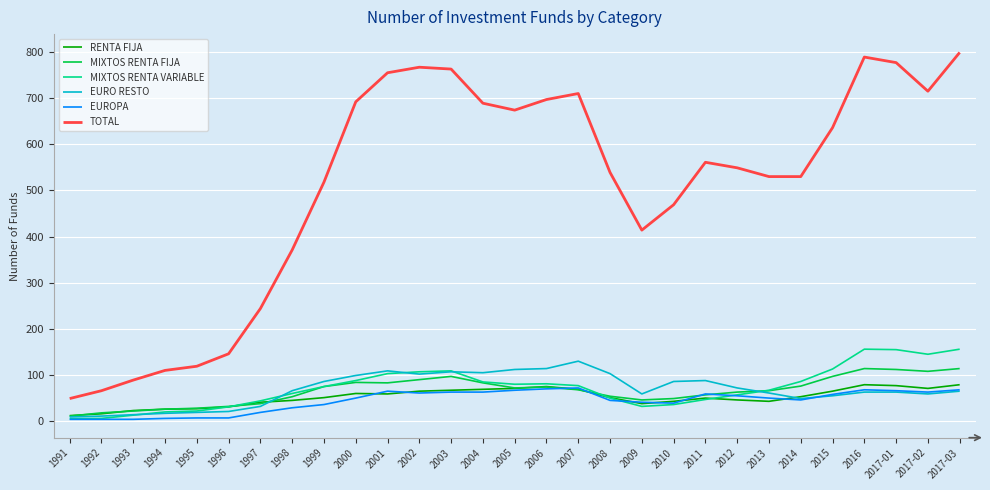

What value does the MIXTOS RENTA VARIABLE series have at 1996, to the nearest 10?

30